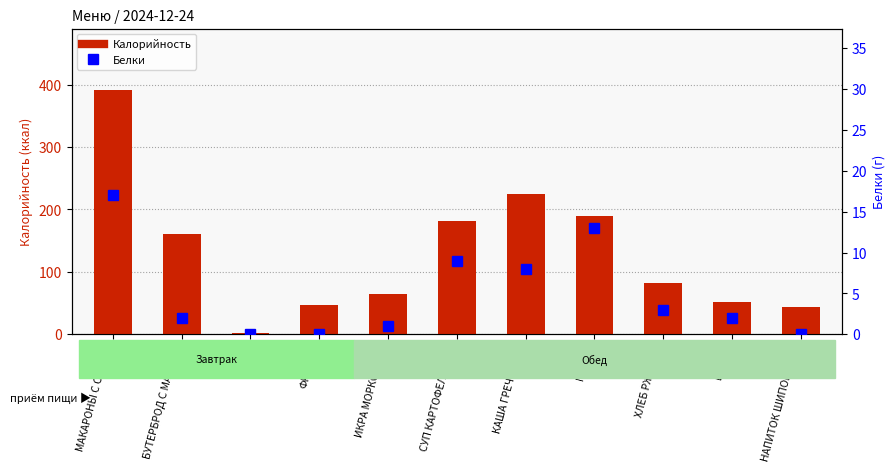

Count the number of categories in the chart.

11